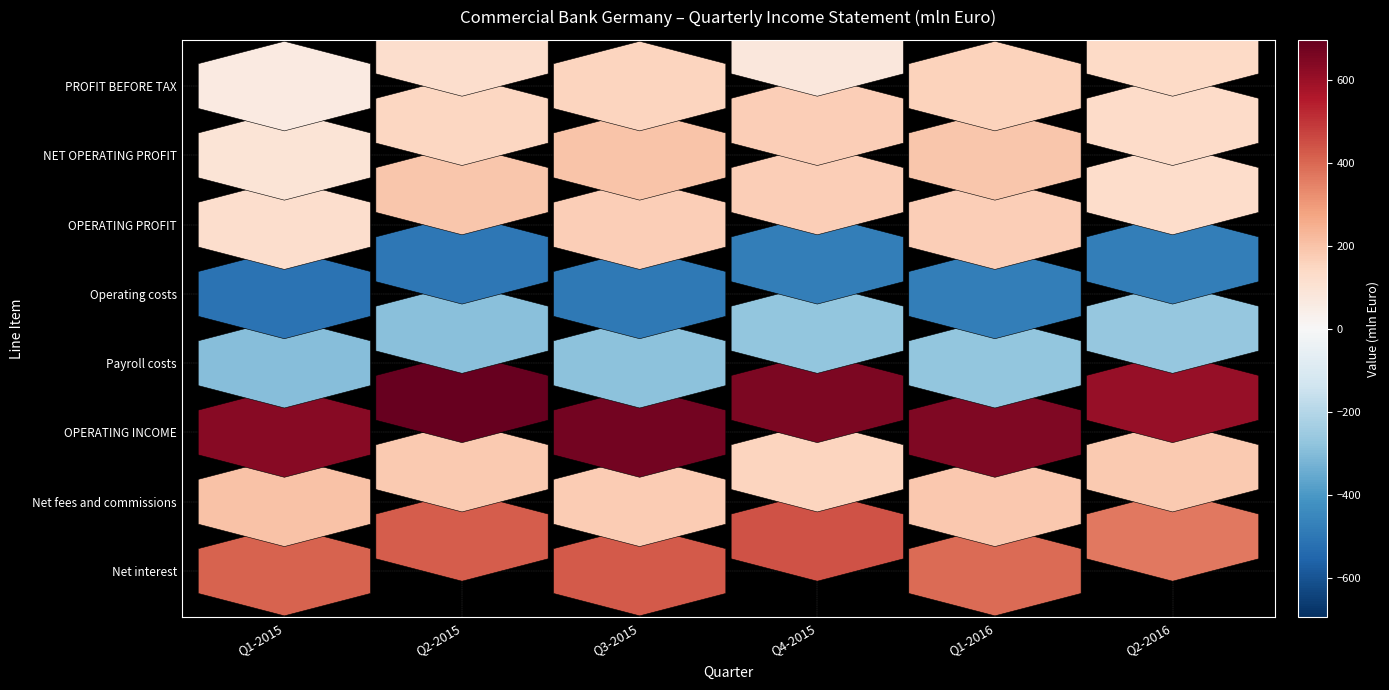

Is it true that Net interest equals 394.8 at Q1-2016?

True